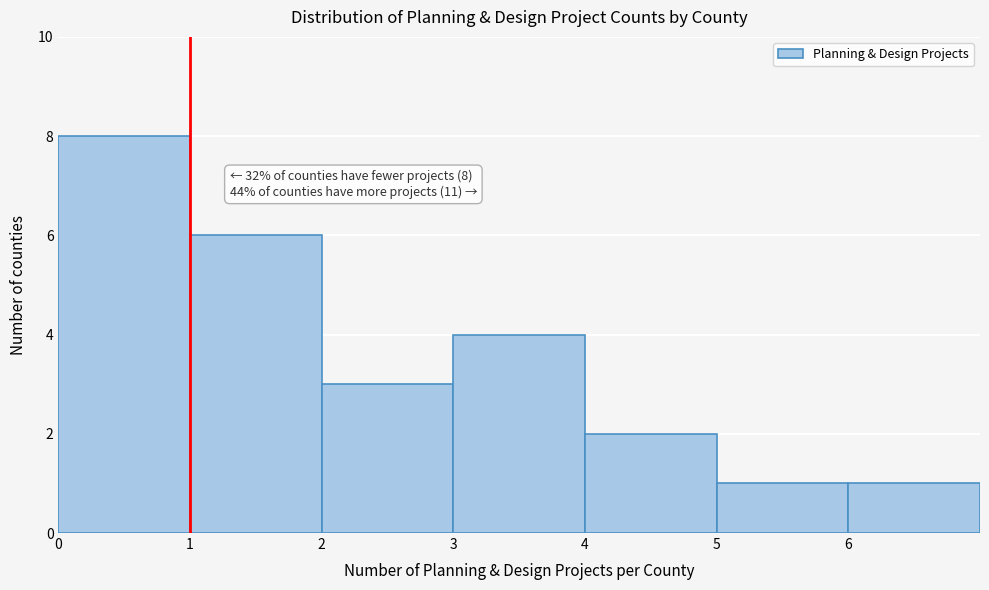

Which range on the x-axis has the tallest bar?

0 to 1